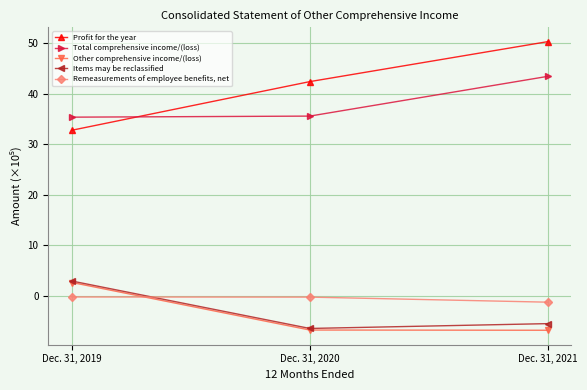

Rank the series at Dec. 31, 2019 from lowest to highest value.

Remeasurements of employee benefits, net, Other comprehensive income/(loss), Items may be reclassified, Profit for the year, Total comprehensive income/(loss)